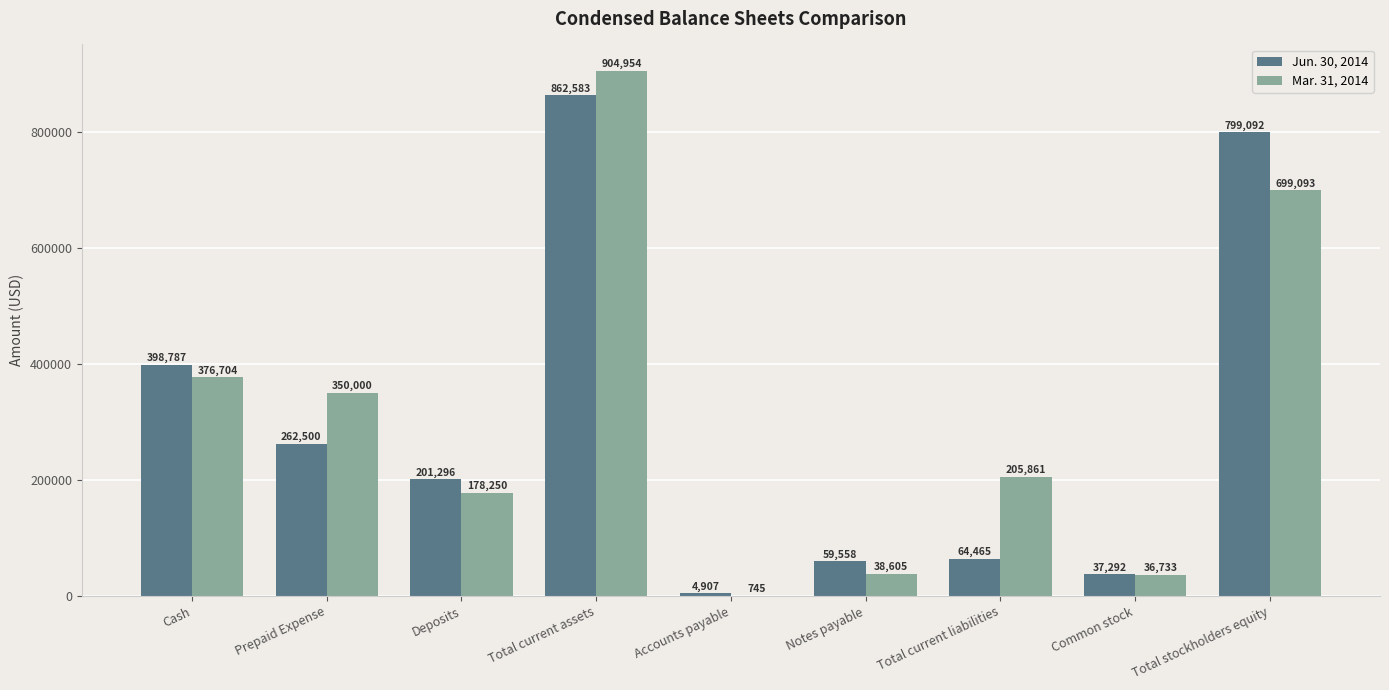

How many distinct data groups are displayed?

2